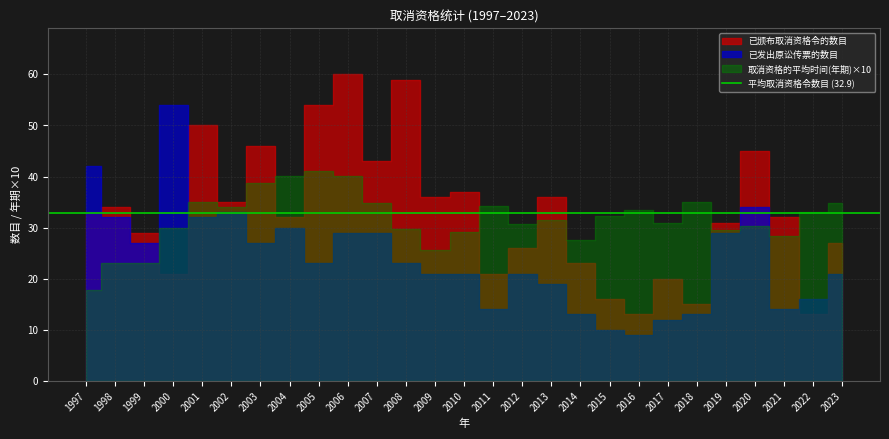

At which category does 已颁布取消资格令的数目 reach its first local valley?

2000